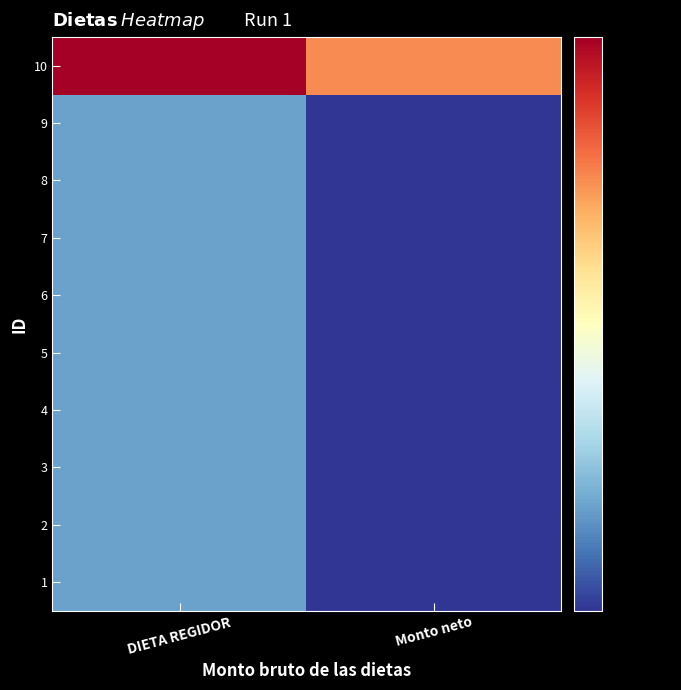

Rank the series at Monto neto from highest to lowest value.

10, 1, 2, 3, 4, 5, 6, 7, 8, 9